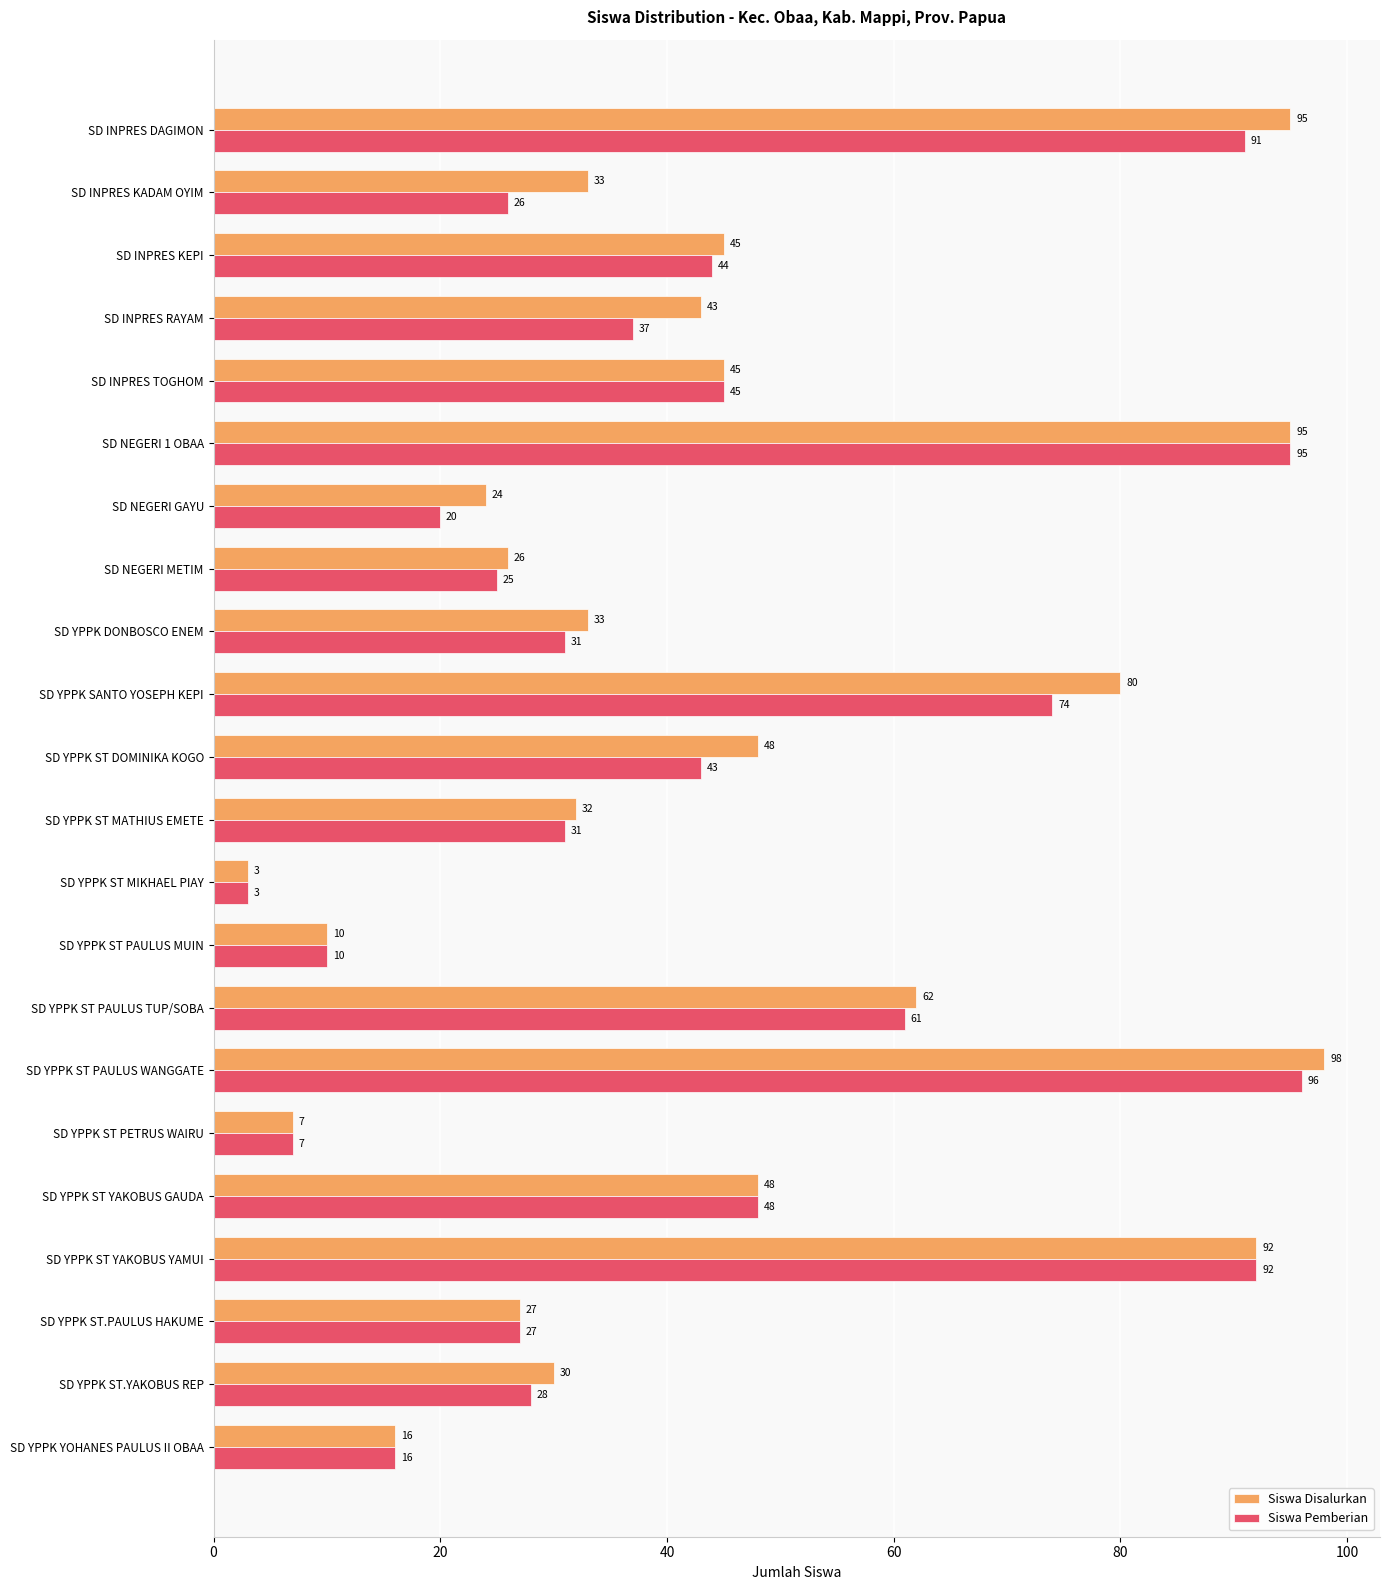

Is the value of Siswa Disalurkan at SD INPRES KADAM OYIM greater than the value of Siswa Pemberian at SD NEGERI GAYU?

Yes